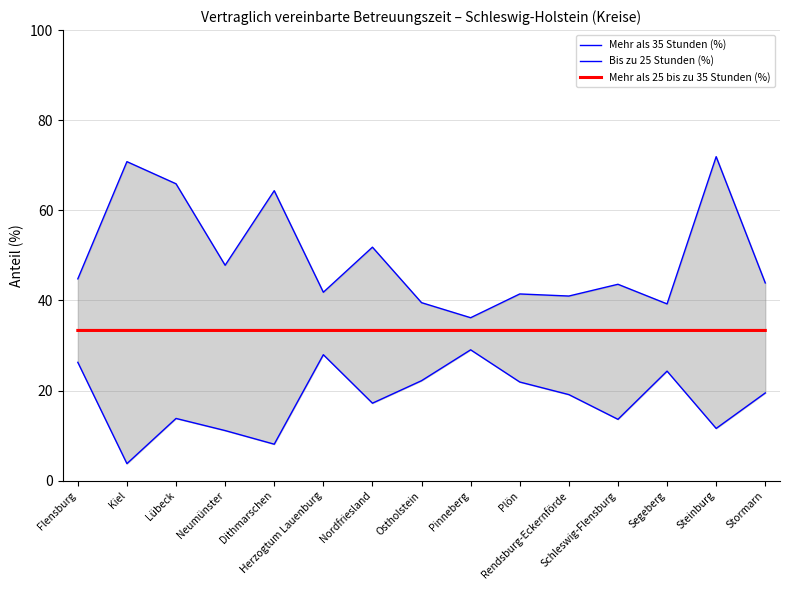

What is the sum of the Mehr als 25 bis zu 35 Stunden (%) values at Plön and Stormarn?

66.7